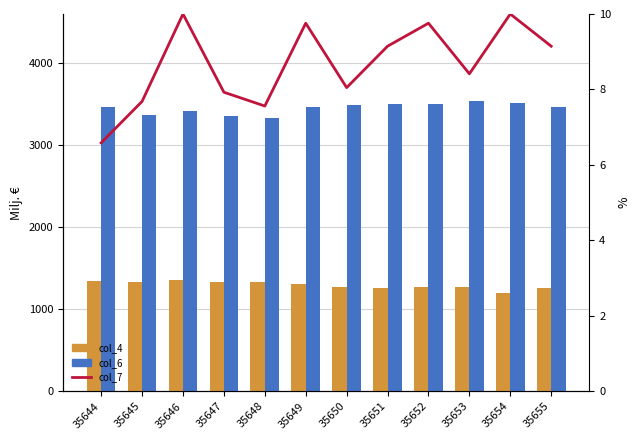

What is the difference between the maximum and minimum values in the col_7 series?

3.4